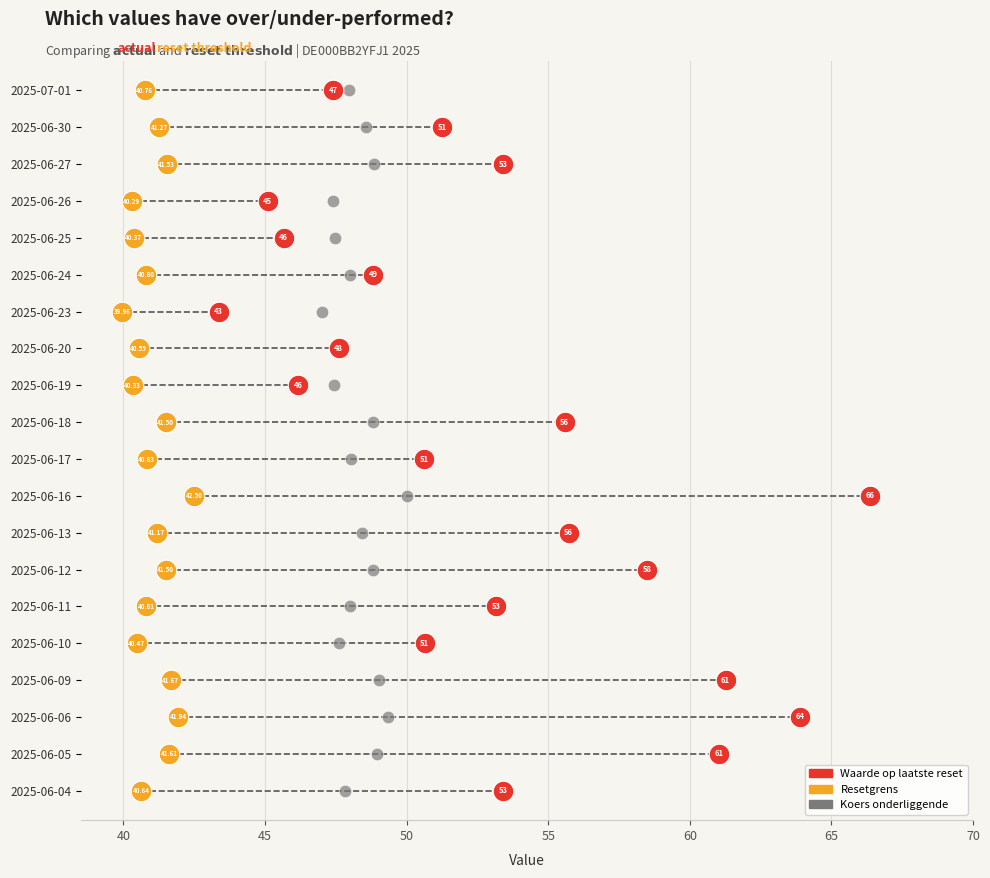

What are all the series names shown in the legend?

Waarde op laatste reset, Resetgrens, Koers onderliggende